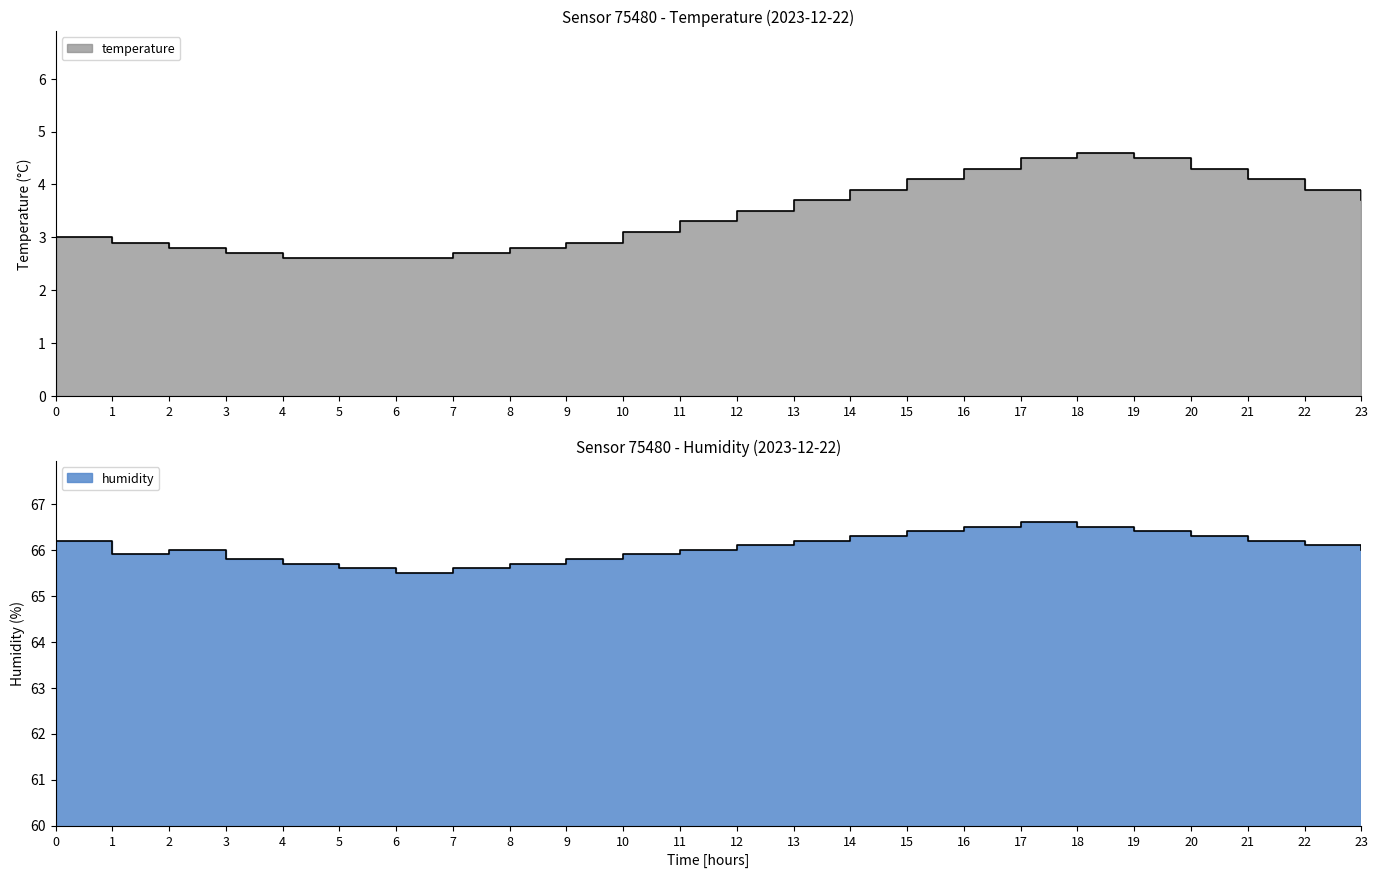

Where does the humidity series first go above 66?

00:00